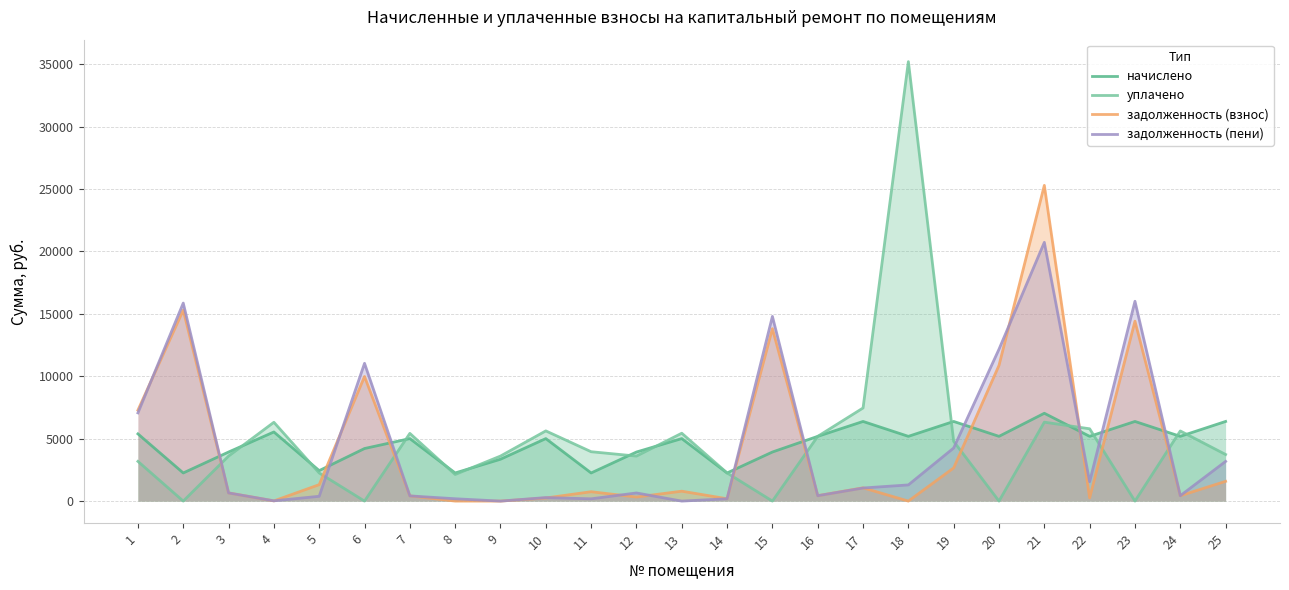

Reading left to right, what are all the values shown in this chart?

начислено: 1=5384.4	2=2254.2	3=3931.2	4=5538.0	5=2441.4	6=4212.0	7=5007.6	8=2254.2	9=3354.0	10=5007.6	11=2254.2	12=3931.2	13=5007.6	14=2254.2	15=3931.2	16=5187.0	17=6380.4	18=5187.0	19=6380.4	20=5187.0	21=7035.6	22=5187.0	23=6380.4	24=5187.0	25=6380.4
уплачено: 1=3180.9	2=0.0	3=3604.6	4=6313.9	5=2252.4	6=0.0	7=5424.9	8=2132.0	9=3607.9	10=5623.9	11=3955.6	12=3604.8	13=5438.1	14=2254.4	15=0.0	16=5186.0	17=7458.7	18=35203.9	19=4785.3	20=0.0	21=6323.8	22=5792.7	23=0.0	24=5619.2	25=3733.5
задолженность (взнос): 1=7284.5	2=15299.0	3=654.9	4=15.9	5=1316.7	6=9983.2	7=417.3	8=0.0	9=0.0	10=249.0	11=751.4	12=325.2	13=793.9	14=187.5	15=13813.5	16=432.2	17=1063.4	18=0.0	19=2658.5	20=10871.3	21=25292.8	22=256.6	23=14412.4	24=431.3	25=1583.5
задолженность (пени): 1=7066.6	2=15862.6	3=654.2	4=22.4	5=385.8	6=11036.2	7=417.3	8=187.7	9=0.0	10=282.7	11=183.1	12=652.8	13=0.0	14=187.5	15=14796.3	16=432.2	17=1048.5	18=1296.8	19=4253.6	20=12168.1	21=20727.9	22=1553.4	23=16007.5	24=432.2	25=3178.6